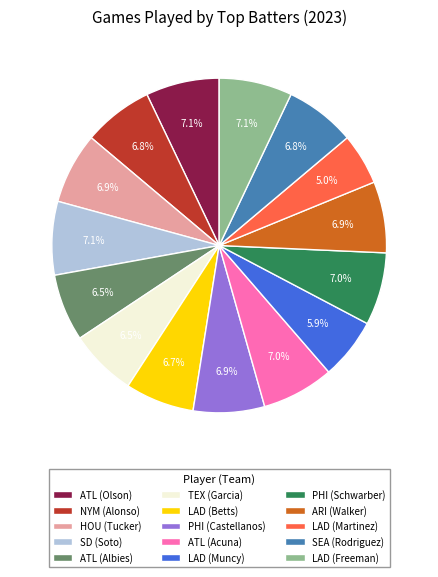

Is there any slice that represents more than half of the pie?

No